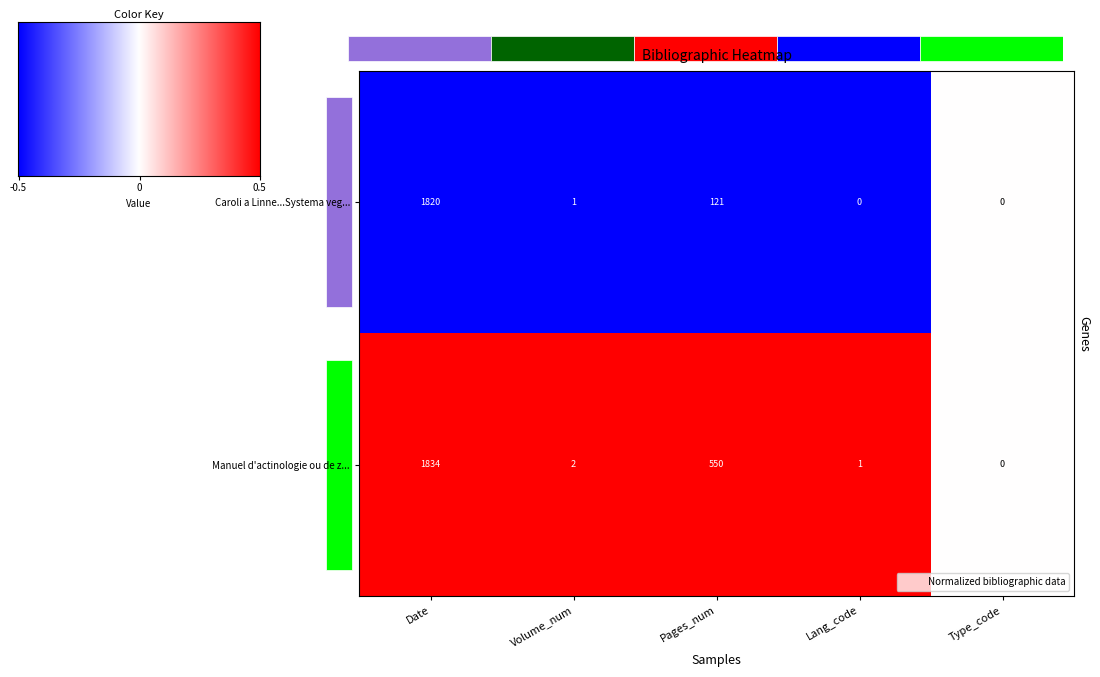

Where is Caroli a Linne...Systema veg... nearest to the value 910?

Pages_num